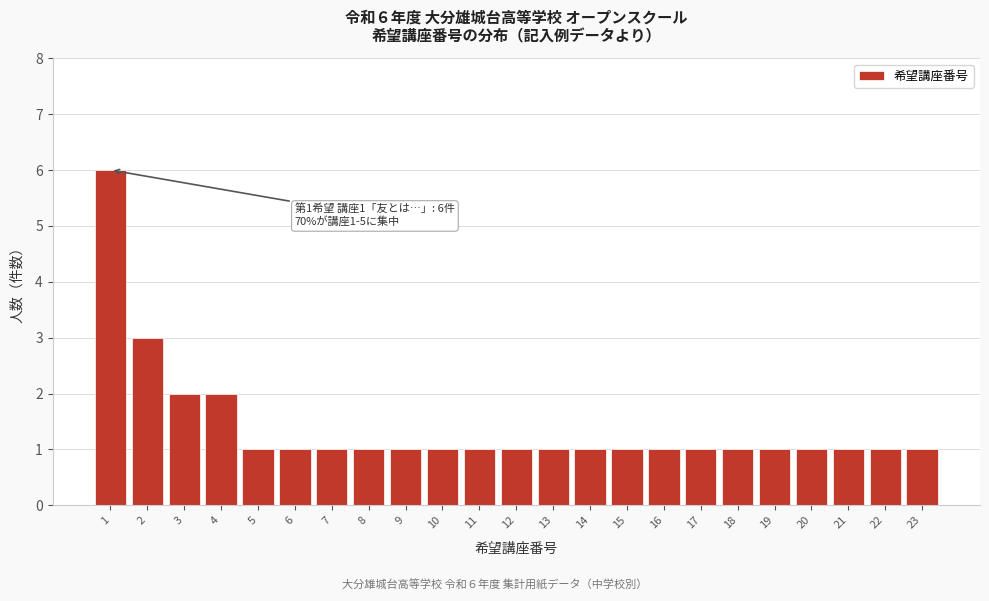

Reading left to right, transcribe all the data shown in this chart.

1=6	2=3	3=2	4=2	5=1	6=1	7=1	8=1	9=1	10=1	11=1	12=1	13=1	14=1	15=1	16=1	17=1	18=1	19=1	20=1	21=1	22=1	23=1